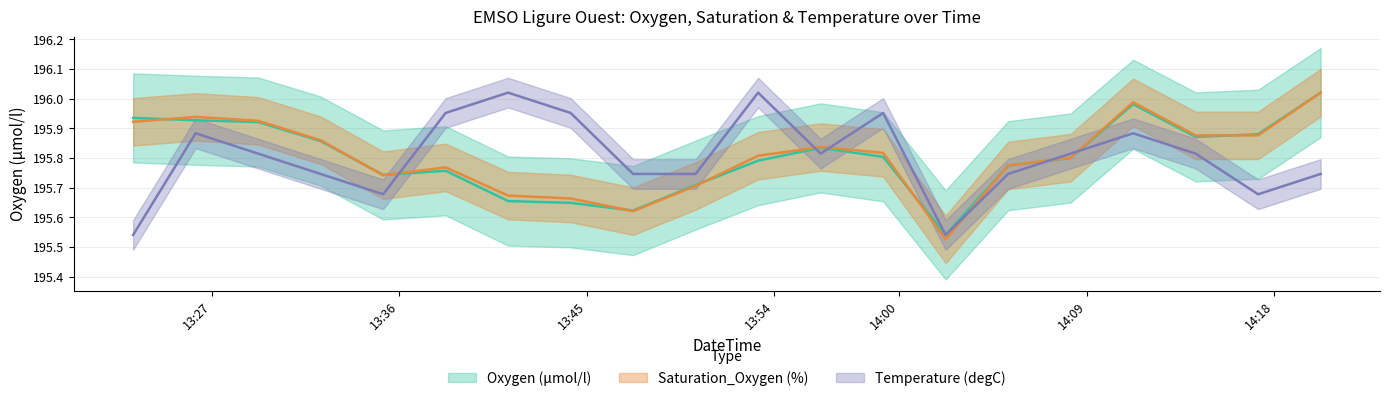

What is the total value across all series at 2019-05-22T13:59:13?

587.6